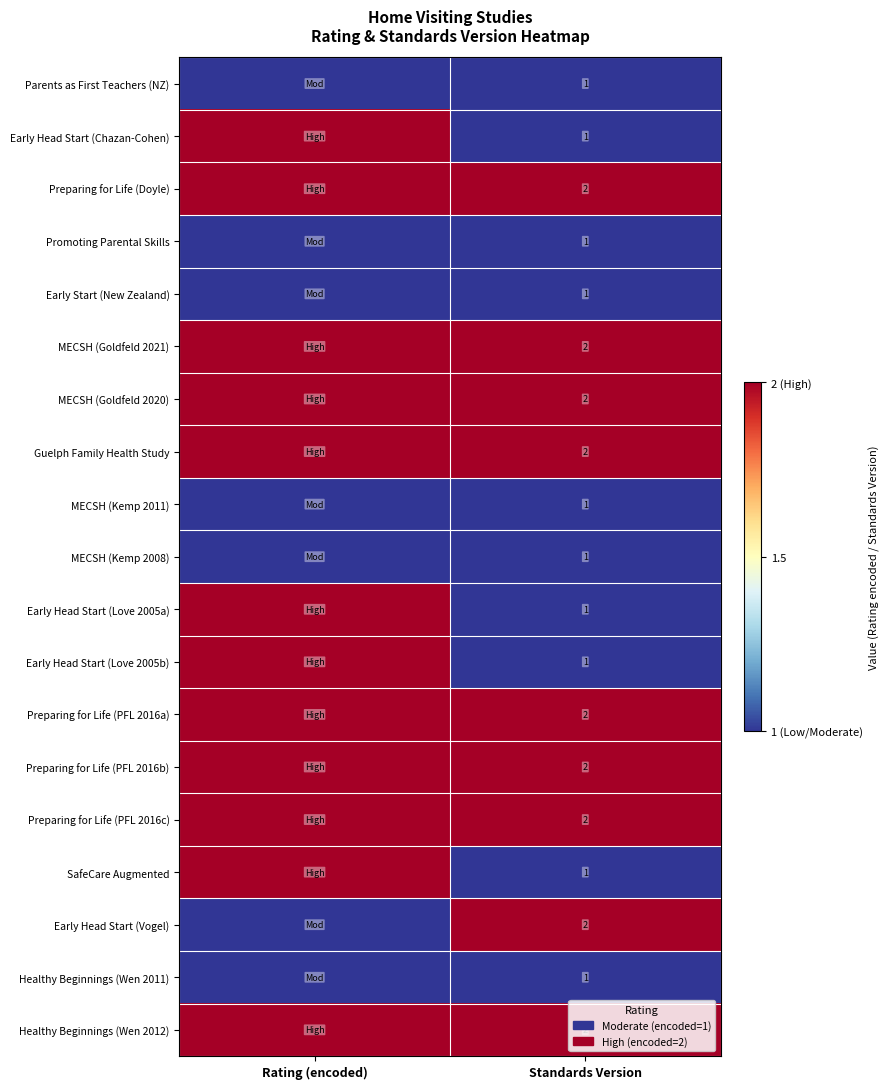

The MECSH (Goldfeld 2021) series shows 2 at Standards Version. True or false?

True